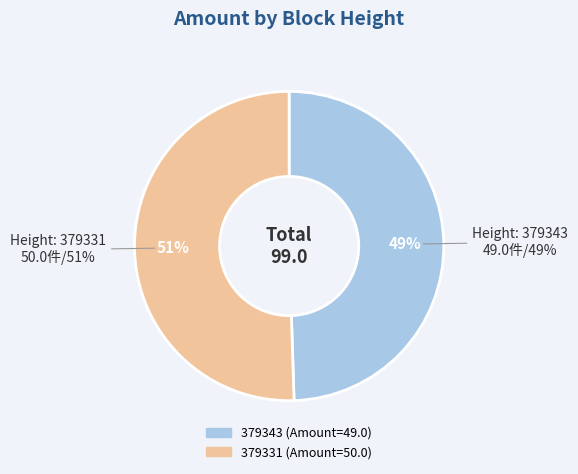

How many segments does this pie chart have?

2